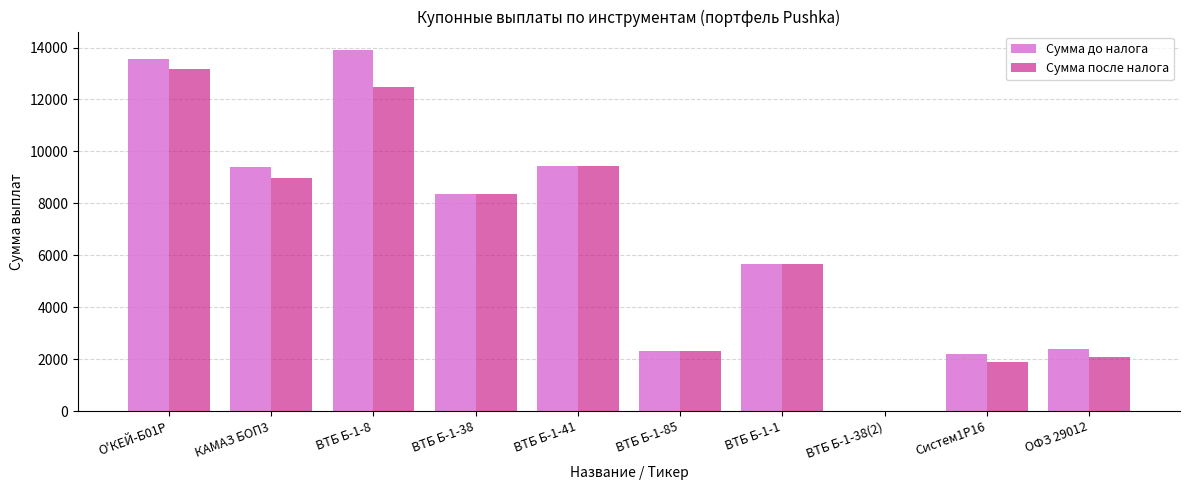

The value of Сумма до налога at ВТБ Б-1-38(2) is -7202.8. True or false?

False